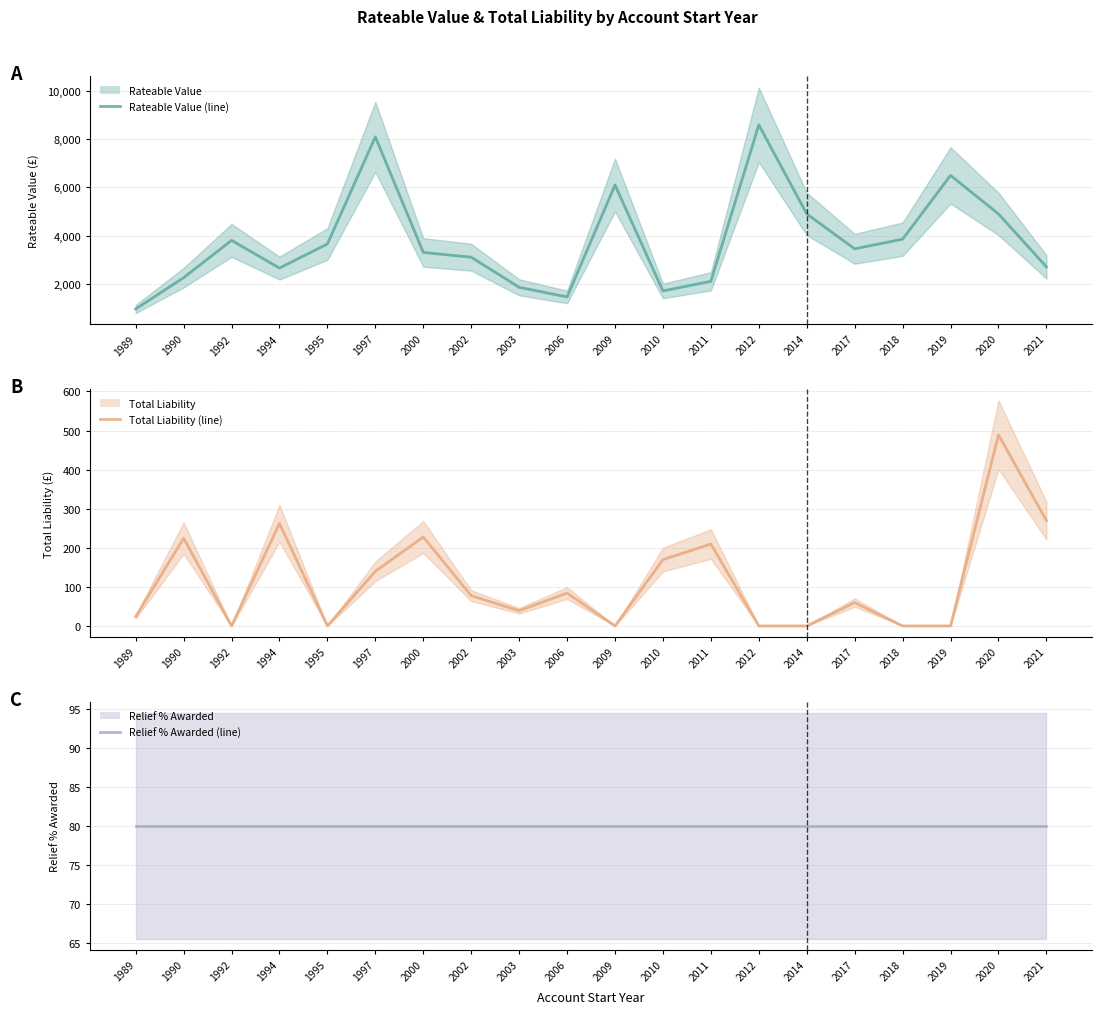

Reading left to right, extract all data points from this chart.

Rateable Value (central): 950.0	2250.0	3800.0	2650.0	3650.0	8100.0	3300.0	3100.0	1850.0	1450.0	6100.0	1700.0	2100.0	8600.0	4900.0	3450.0	3850.0	6500.0	4900.0	2700.0
Total Liability (central): 23.7	224.6	0.0	262.2	0.0	139.8	227.7	77.3	38.9	84.2	0.0	169.7	209.6	0.0	0.0	59.8	0.0	0.0	489.0	269.5
Relief % Awarded (central): 80.0	80.0	80.0	80.0	80.0	80.0	80.0	80.0	80.0	80.0	80.0	80.0	80.0	80.0	80.0	80.0	80.0	80.0	80.0	80.0